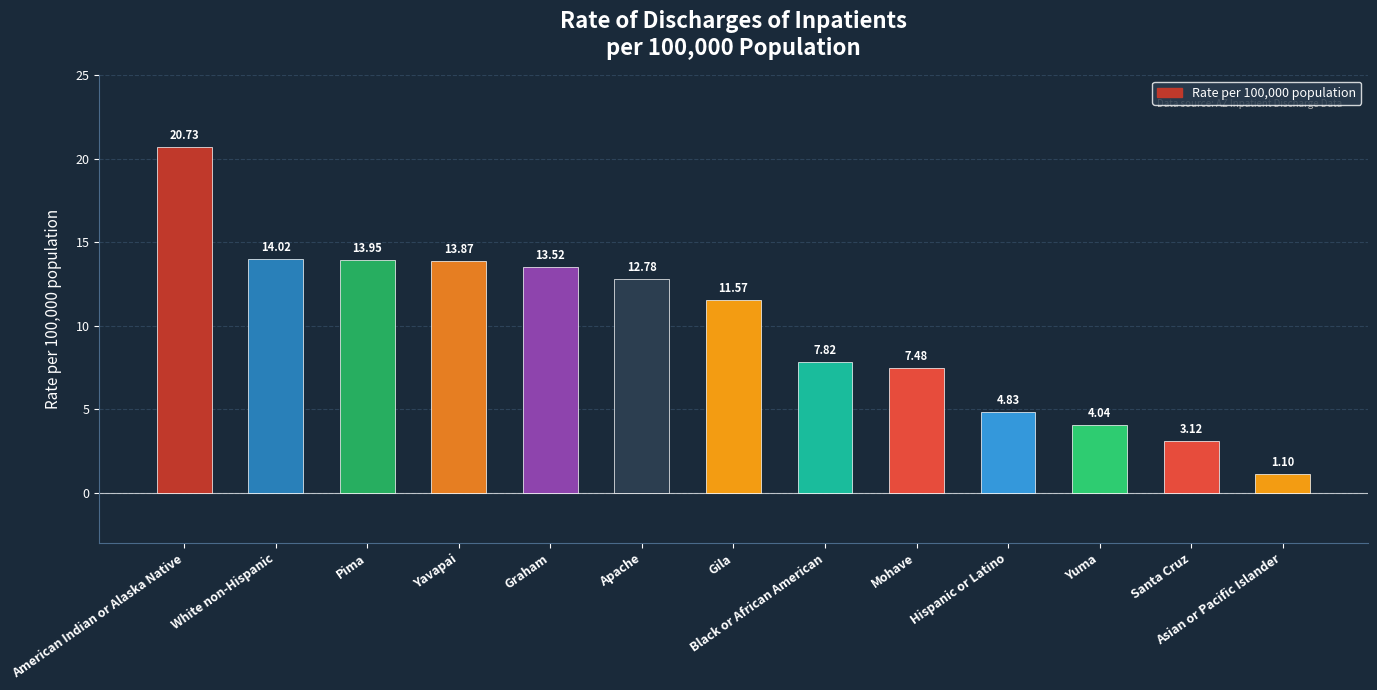

How many distinct data groups are displayed?

1